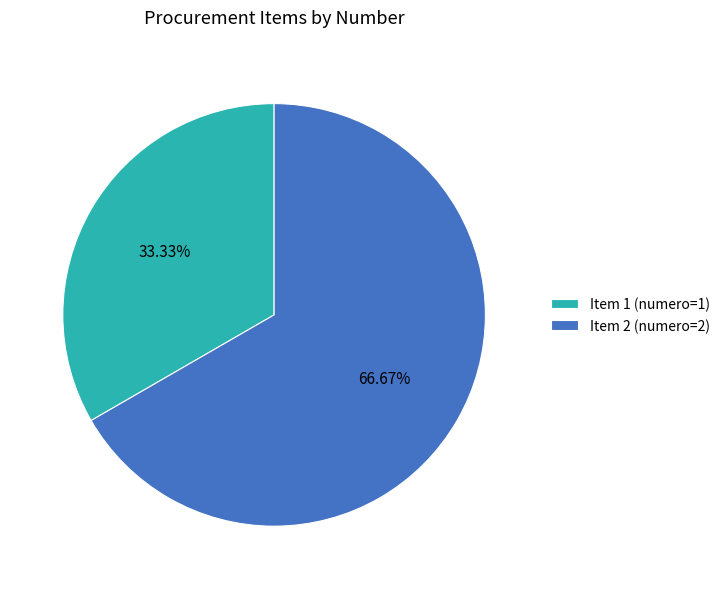

Is there a majority slice in this chart?

Yes